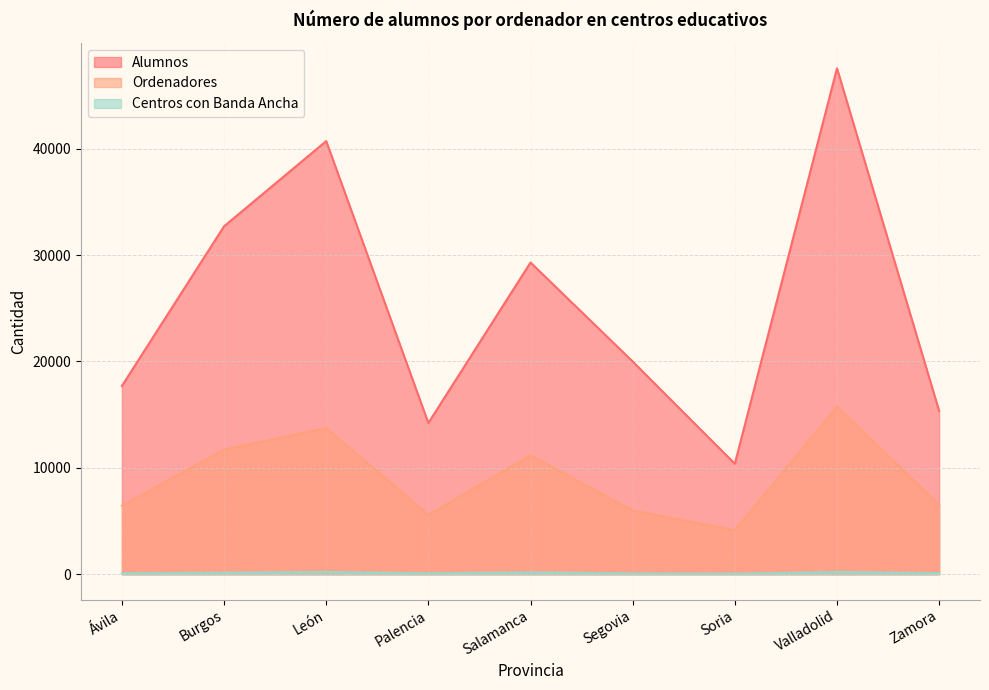

Is the value of Alumnos at Segovia greater than the value of Centros con Banda Ancha at Ávila?

Yes